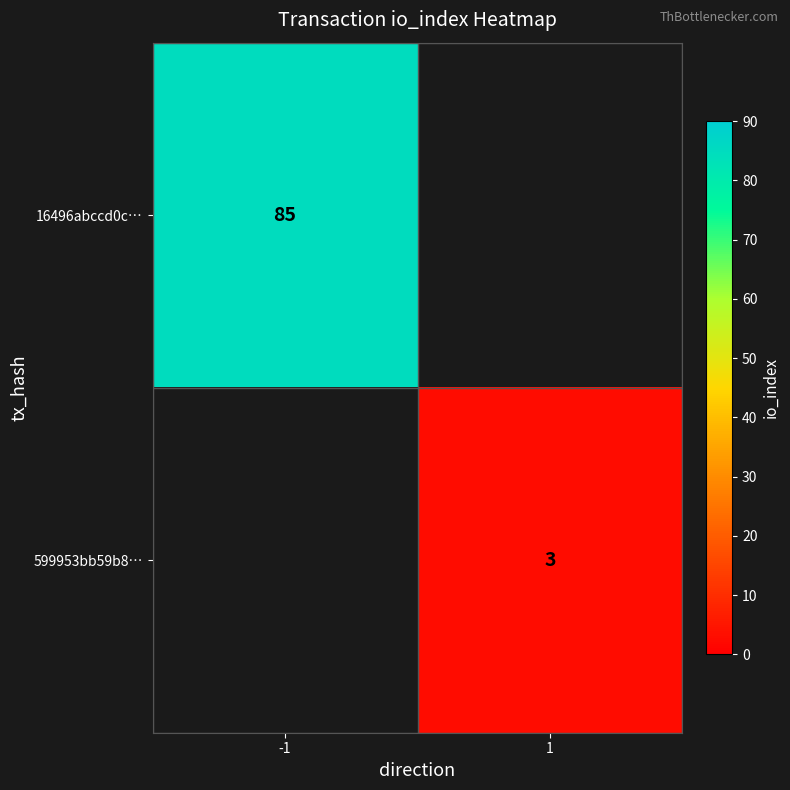

What is the greatest value displayed?

85.0